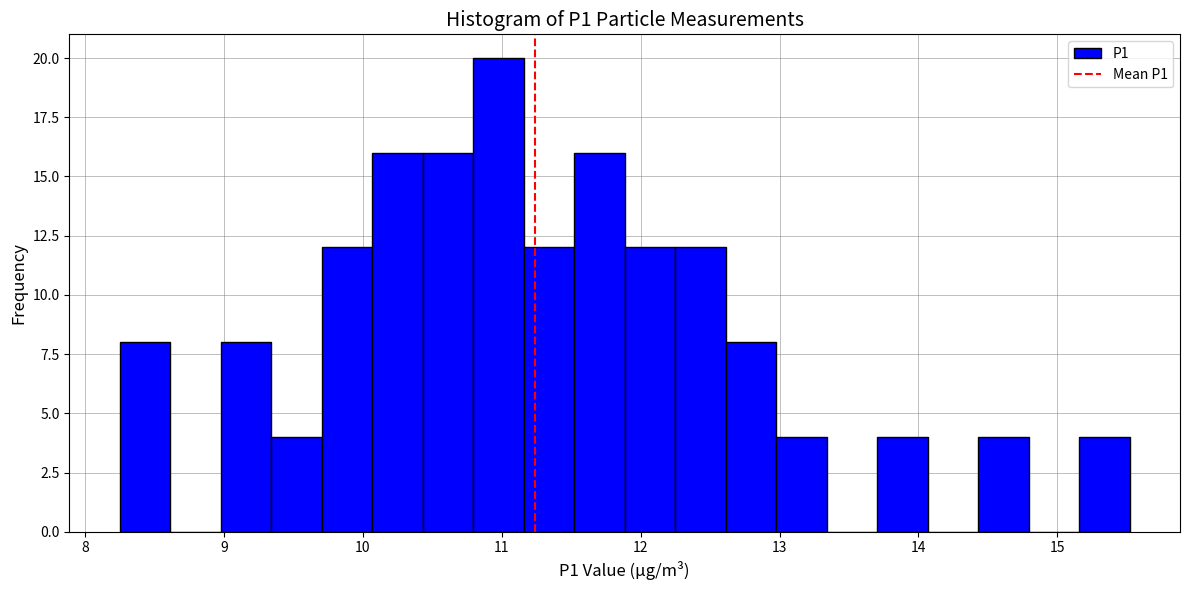

Read against the x-axis, roughly where is the centre of the tallest bar?

11.0